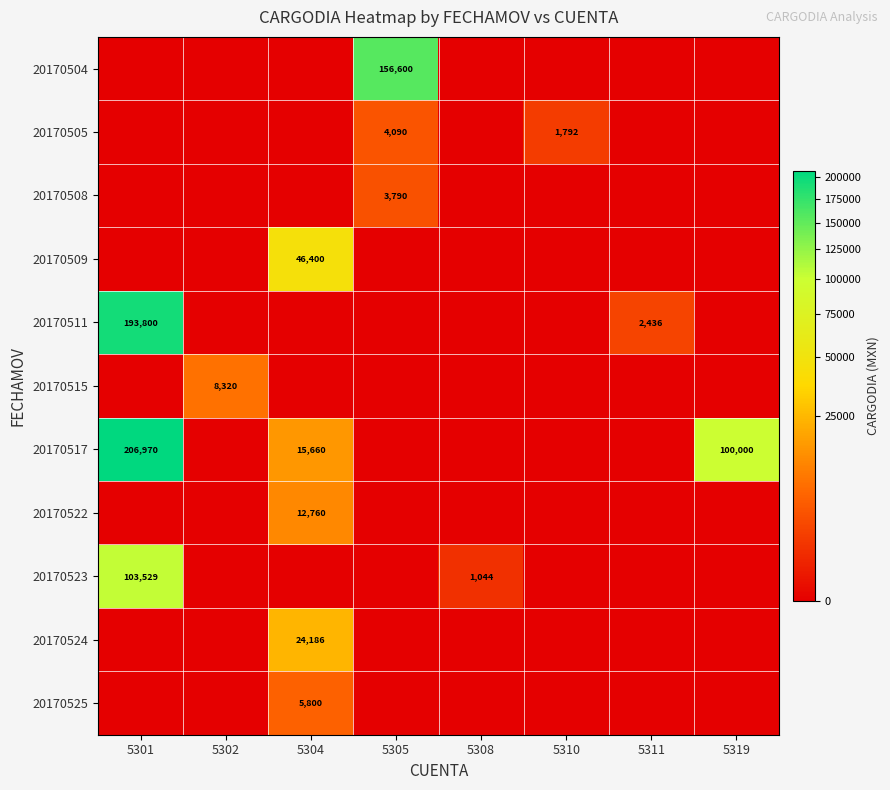

Rank the series by their maximum value, from lowest to highest.

20170508, 20170505, 20170525, 20170515, 20170522, 20170524, 20170509, 20170523, 20170504, 20170511, 20170517